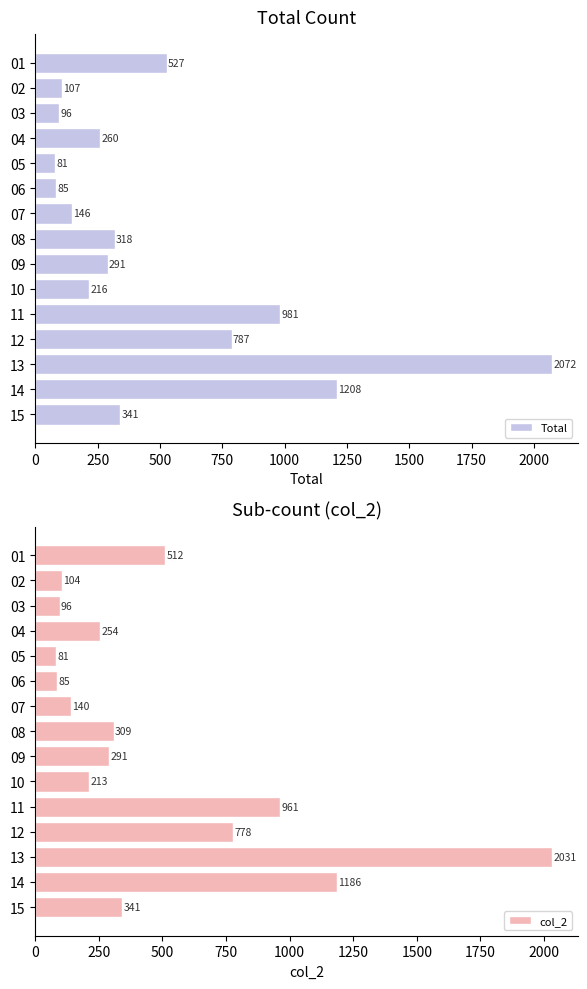

Rank the categories by Total value from lowest to highest.

05, 06, 03, 02, 07, 10, 04, 09, 08, 15, 01, 12, 11, 14, 13